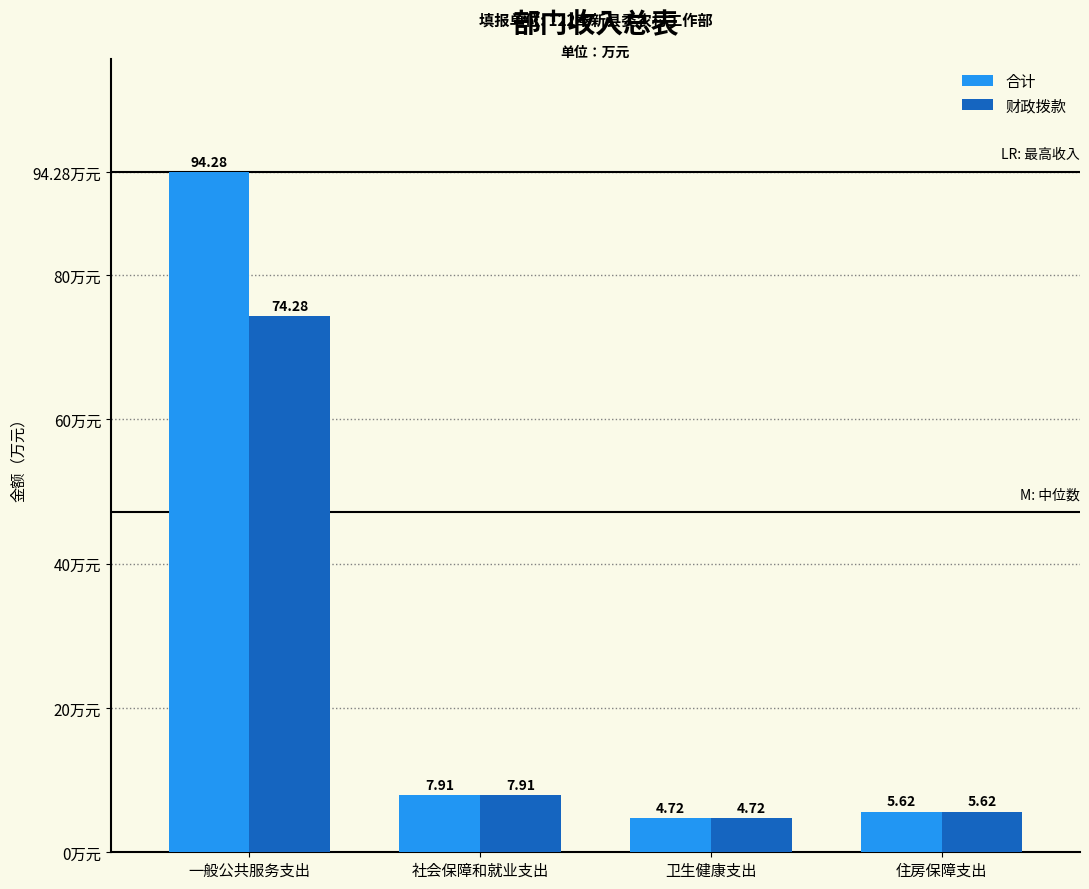

The value of 财政拨款 at 一般公共服务支出 is 74.3. True or false?

True